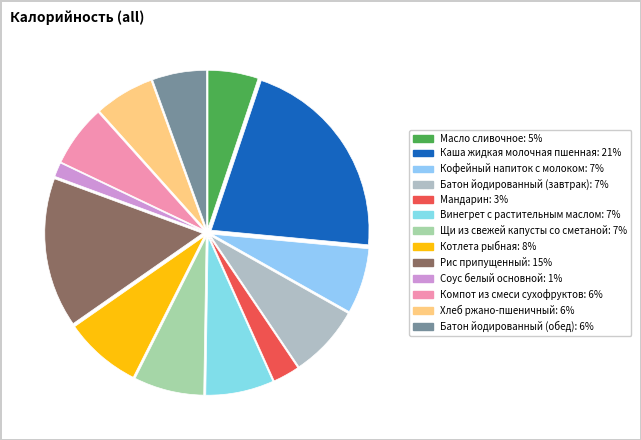

Is there any slice that represents more than half of the pie?

No